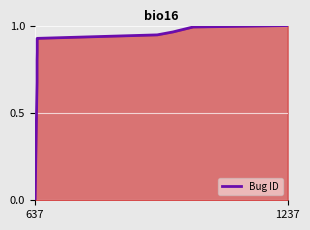

True or false: the data shows 1.7 at 1237.

False